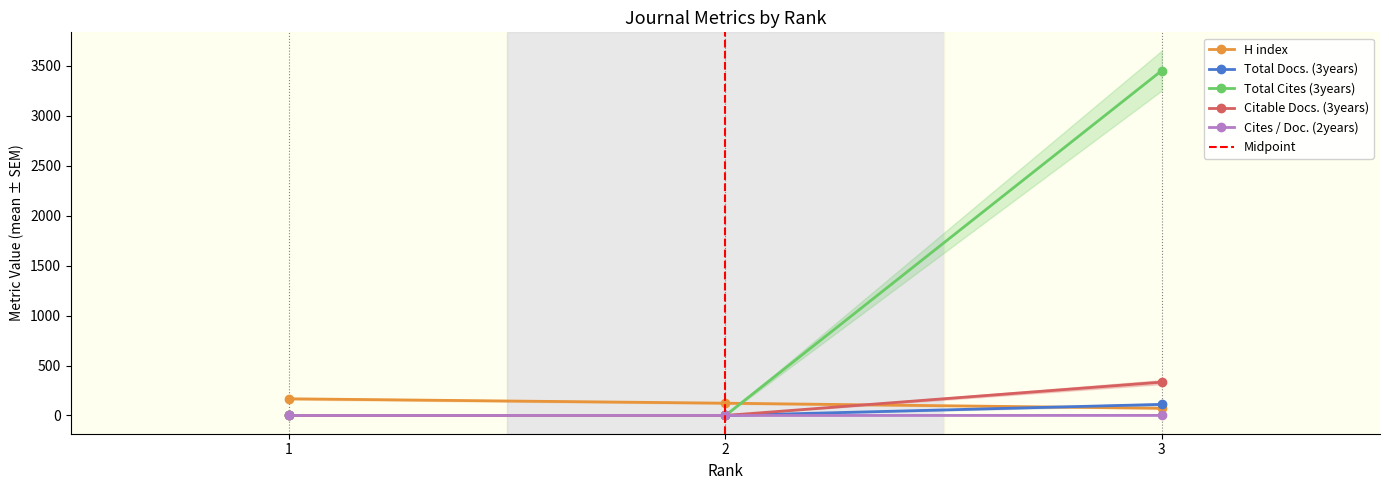

The value of Cites / Doc. (2years) at 2 is 0. True or false?

True